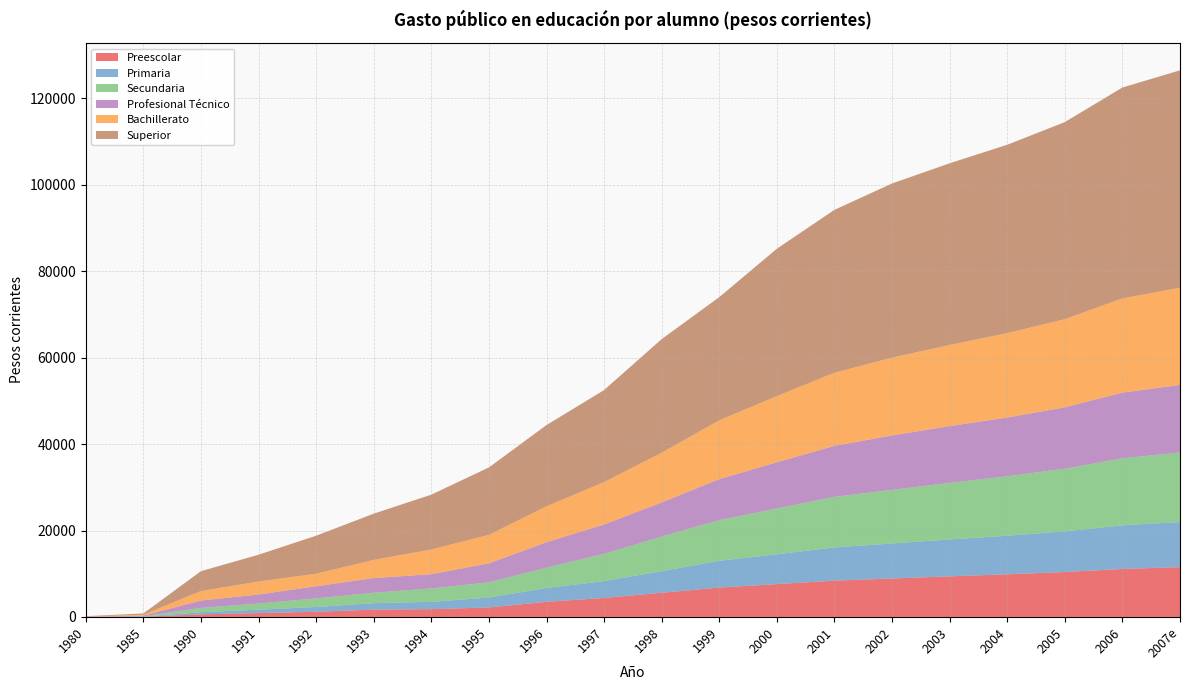

Reading left to right, list all the values displayed in this chart.

Preescolar: 1980=7.8	1985=53.6	1990=600.0	1991=900.0	1992=1200.0	1993=1700.0	1994=1800.0	1995=2200.0	1996=3500.0	1997=4400.0	1998=5600.0	1999=6800.0	2000=7600.0	2001=8400.0	2002=8900.0	2003=9389.5	2004=9870.0	2005=10400.0	2006=11100.0	2007e=11533.3
Primaria: 1980=6.3	1985=35.0	1990=500.0	1991=800.0	1992=1100.0	1993=1500.0	1994=1700.0	1995=2300.0	1996=3200.0	1997=3900.0	1998=5000.0	1999=6200.0	2000=6900.0	2001=7700.0	2002=8100.0	2003=8545.5	2004=8925.0	2005=9400.0	2006=10100.0	2007e=10413.3
Secundaria: 1980=10.5	1985=67.4	1990=1000.0	1991=1400.0	1992=2000.0	1993=2400.0	1994=3100.0	1995=3500.0	1996=4700.0	1997=6300.0	1998=8000.0	1999=9400.0	2000=10600.0	2001=11700.0	2002=12400.0	2003=13082.0	2004=13755.0	2005=14500.0	2006=15500.0	2007e=16100.0
Profesional Técnico: 1980=43.3	1985=161.4	1990=1700.0	1991=2100.0	1992=2800.0	1993=3400.0	1994=3300.0	1995=4400.0	1996=5900.0	1997=6800.0	1998=7900.0	1999=9500.0	2000=10700.0	2001=11800.0	2002=12600.0	2003=13141.8	2004=13597.8	2005=14200.0	2006=15200.0	2007e=15646.7
Bachillerato: 1980=24.2	1985=195.0	1990=2200.0	1991=3000.0	1992=2900.0	1993=4200.0	1994=5700.0	1995=6600.0	1996=8300.0	1997=9800.0	1998=11500.0	1999=13600.0	2000=15300.0	2001=16900.0	2002=18000.0	2003=18774.0	2004=19514.4	2005=20400.0	2006=21800.0	2007e=22480.0
Superior: 1980=88.8	1985=295.0	1990=4600.0	1991=6200.0	1992=8800.0	1993=10700.0	1994=12700.0	1995=15600.0	1996=18800.0	1997=21300.0	1998=26300.0	1999=28500.0	2000=34100.0	2001=37700.0	2002=40300.0	2003=42032.9	2004=43596.0	2005=45600.0	2006=48800.0	2007e=50300.0